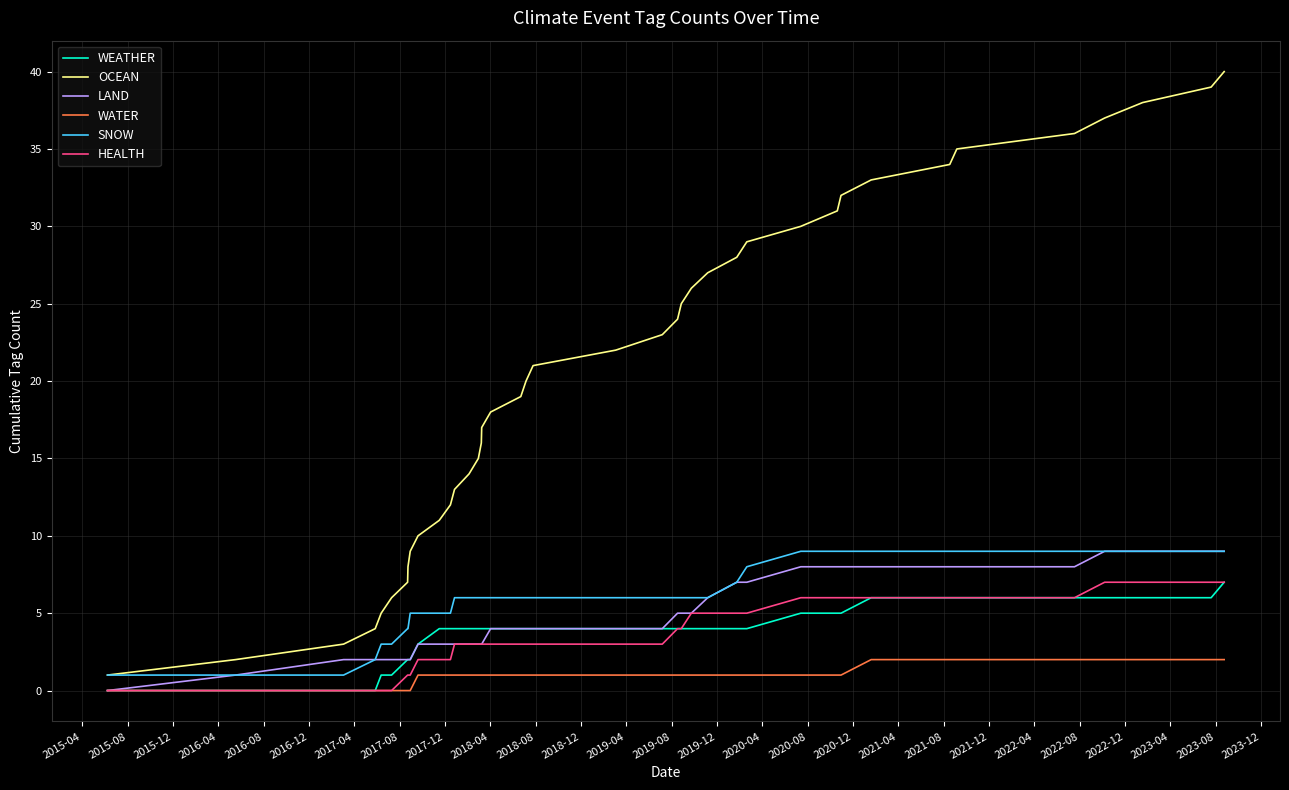

What is the highest value of the HEALTH series?

7